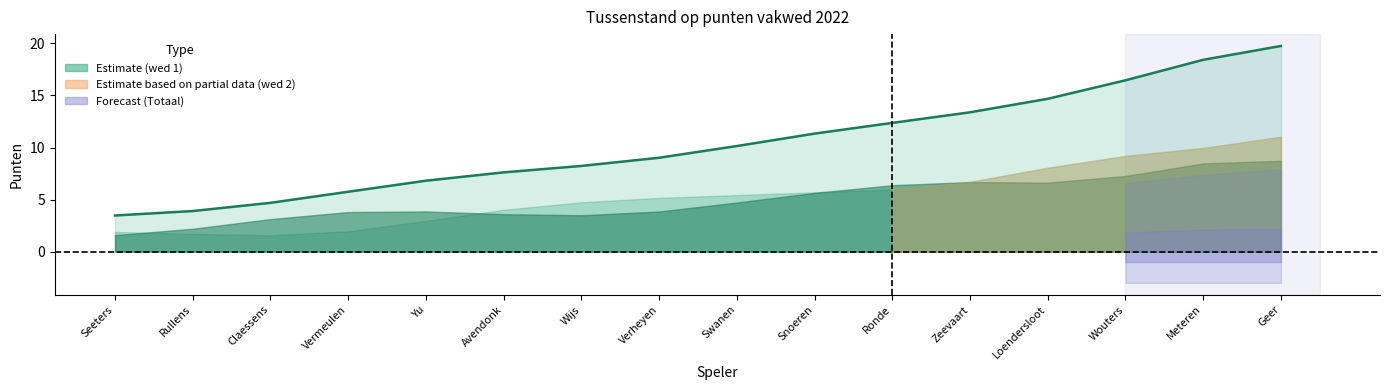

Between Verheyen and Loendersloot, which series saw the biggest shift?

wed1